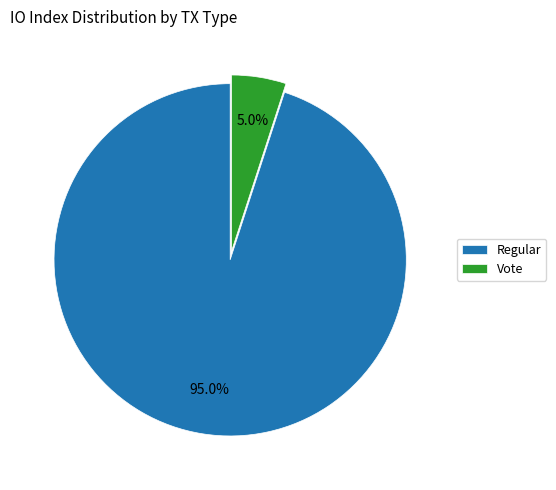

Is there a majority slice in this chart?

Yes